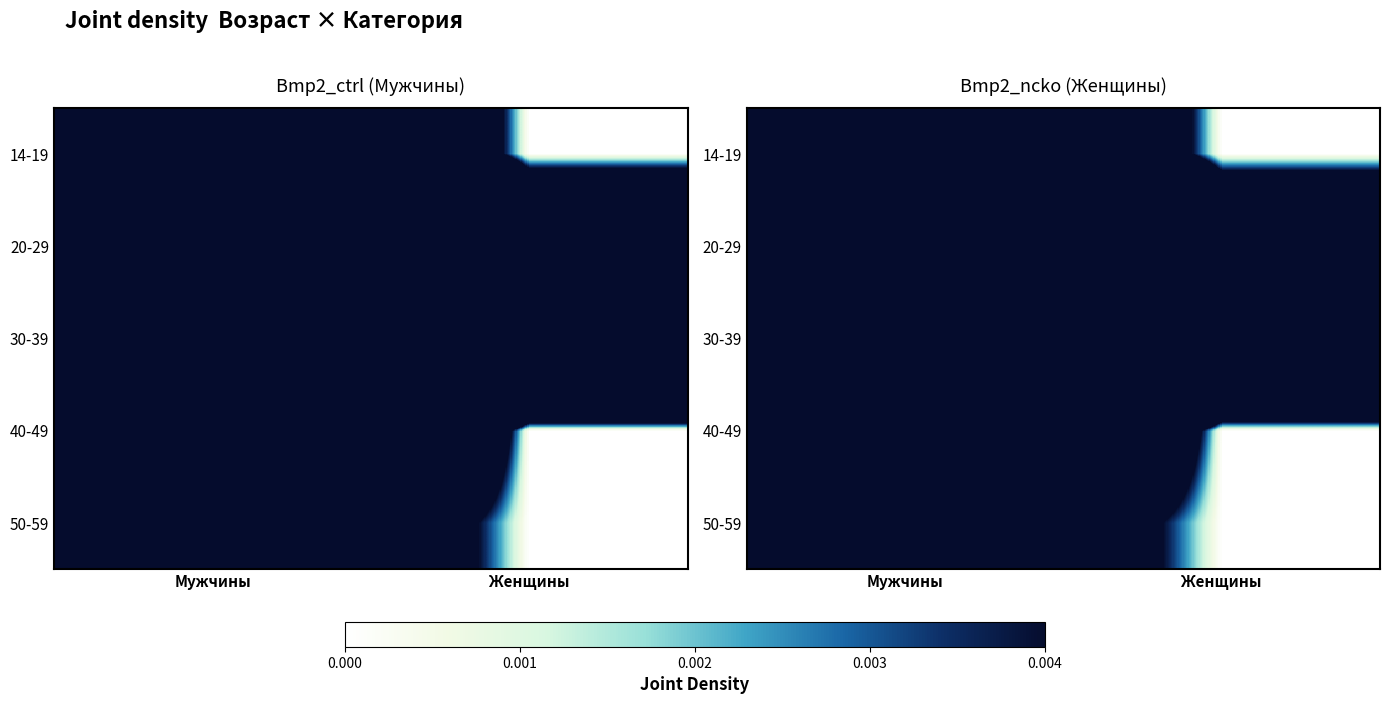

What is the difference between the highest and lowest values at Мужчины?

0.4